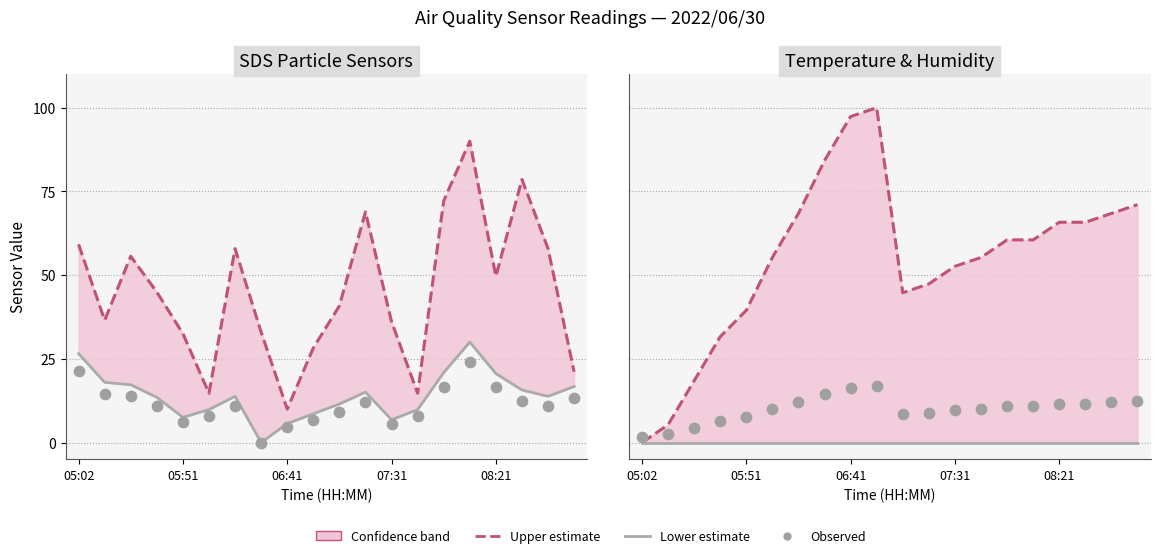

Is the value of Lower line at 17 greater than the value of Observed at 7?

No